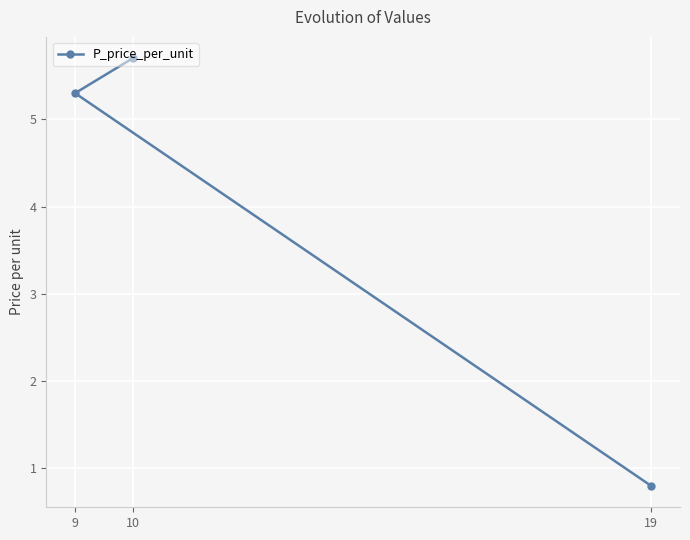

What is the smallest value displayed?

0.8